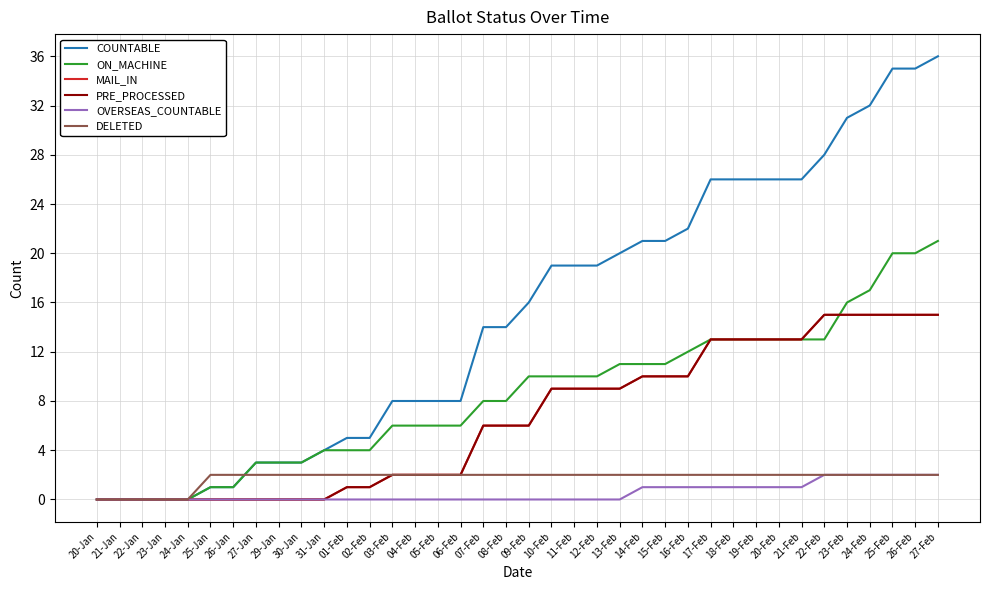

Reading right to left, list all the values displayed in this chart.

COUNTABLE: 36	35	35	32	31	28	26	26	26	26	26	22	21	21	20	19	19	19	16	14	14	8	8	8	8	5	5	4	3	3	3	1	1	0	0	0	0	0
ON_MACHINE: 21	20	20	17	16	13	13	13	13	13	13	12	11	11	11	10	10	10	10	8	8	6	6	6	6	4	4	4	3	3	3	1	1	0	0	0	0	0
MAIL_IN: 15	15	15	15	15	15	13	13	13	13	13	10	10	10	9	9	9	9	6	6	6	2	2	2	2	1	1	0	0	0	0	0	0	0	0	0	0	0
PRE_PROCESSED: 15	15	15	15	15	15	13	13	13	13	13	10	10	10	9	9	9	9	6	6	6	2	2	2	2	1	1	0	0	0	0	0	0	0	0	0	0	0
OVERSEAS_COUNTABLE: 2	2	2	2	2	2	1	1	1	1	1	1	1	1	0	0	0	0	0	0	0	0	0	0	0	0	0	0	0	0	0	0	0	0	0	0	0	0
DELETED: 2	2	2	2	2	2	2	2	2	2	2	2	2	2	2	2	2	2	2	2	2	2	2	2	2	2	2	2	2	2	2	2	2	0	0	0	0	0